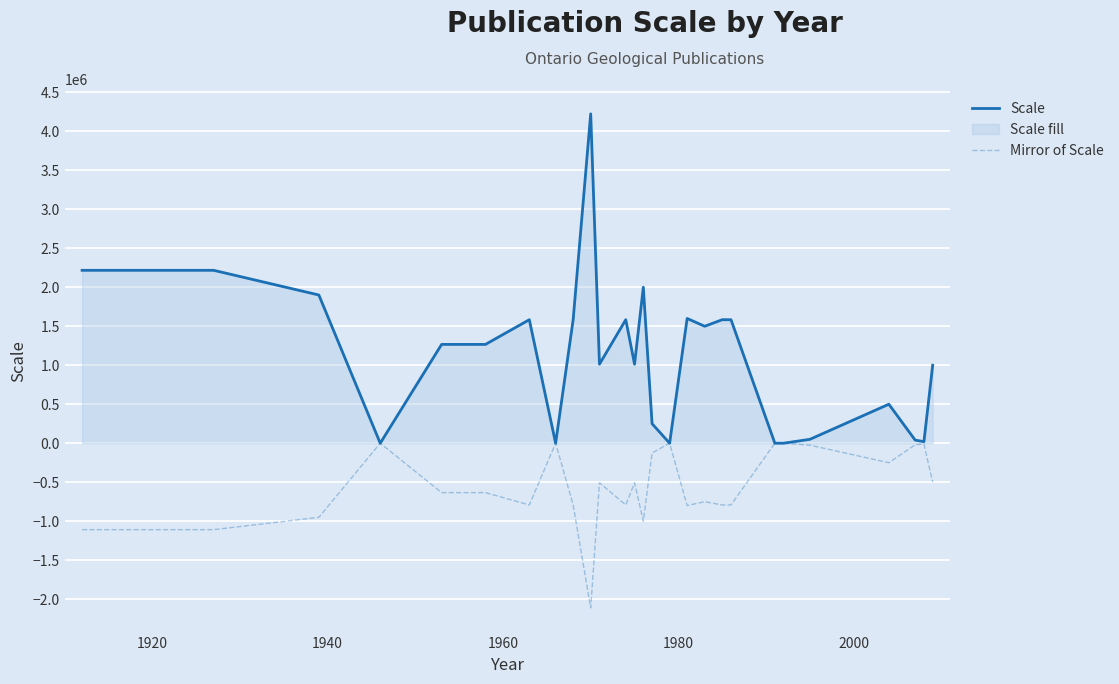

Reading right to left, extract all data points from this chart.

Scale: 1000000	20000	40000	500000	50000	0	0	1584000	1584000	1500000	1600000	0	250000	2000000	1013760	1584000	1013760	4224000	1584000	0	1584000	1267200	1267200	1267200	0	1900800	2217600	2217600
Mirror of Scale: -500000	-10000	-20000	-250000	-25000	0	0	-792000	-792000	-750000	-800000	0	-125000	-1000000	-506880	-792000	-506880	-2112000	-792000	0	-792000	-633600	-633600	-633600	0	-950400	-1108800	-1108800